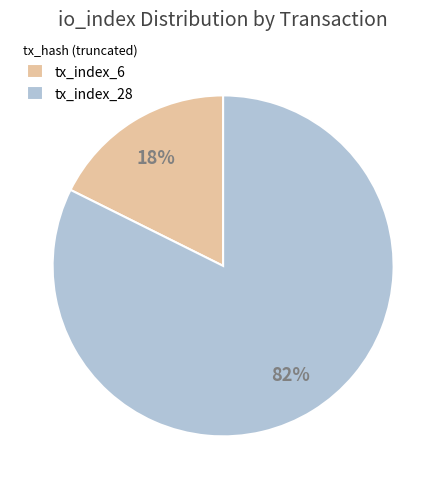

Which has a higher value, tx_index_28 or tx_index_6?

tx_index_28